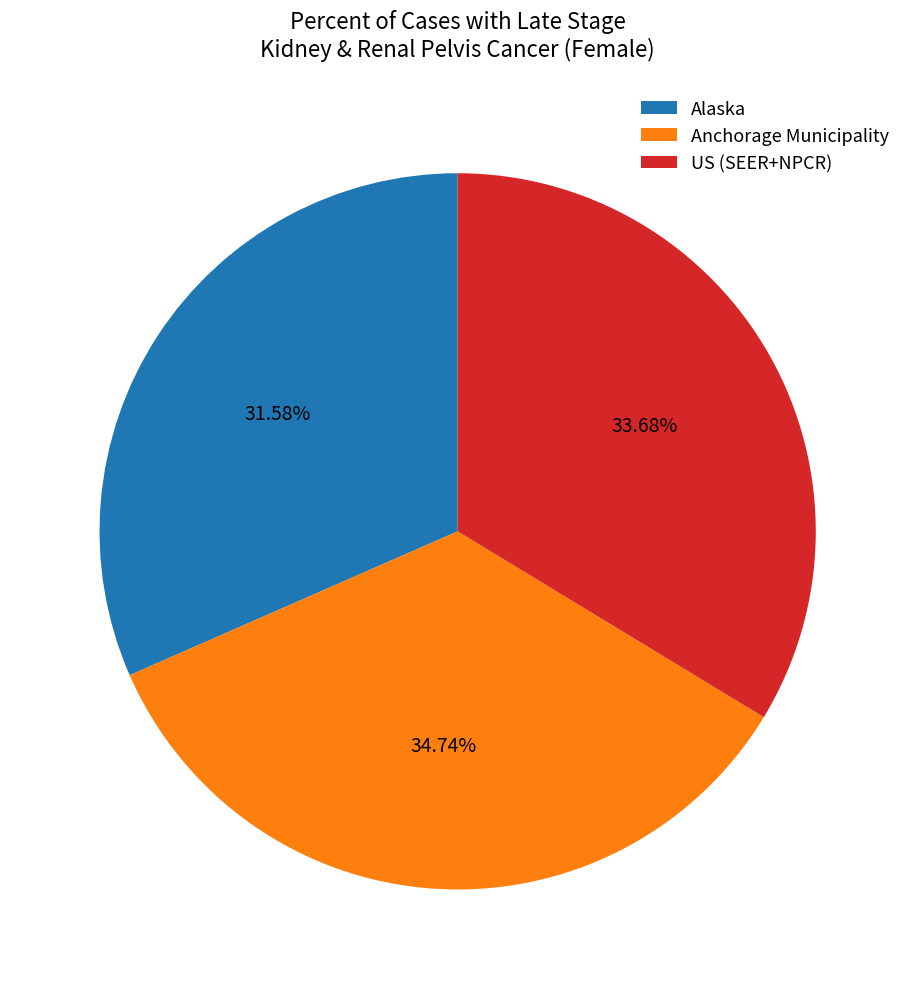

Rank the categories by value from lowest to highest.

Alaska, US (SEER+NPCR), Anchorage Municipality